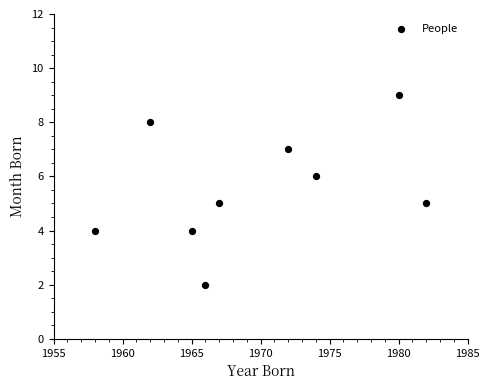

What is the range of Y values (max minus min)?

7